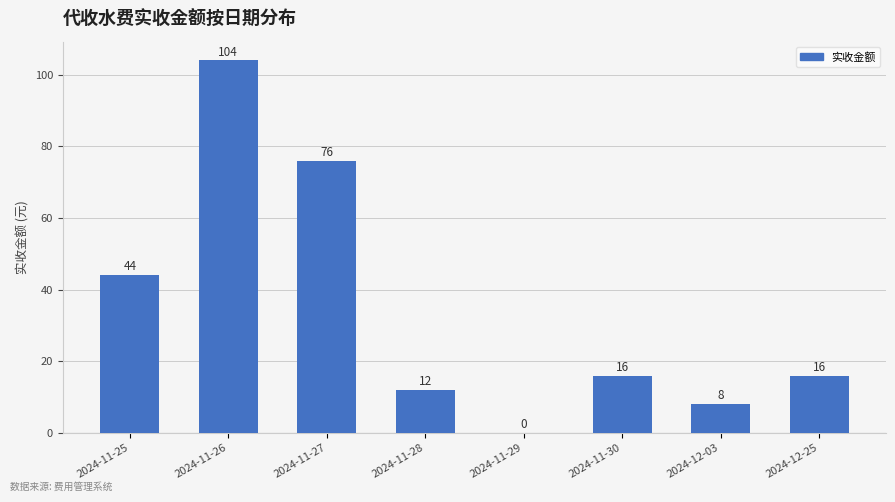

The chart shows a value of 11 at 2024-11-30. True or false?

False